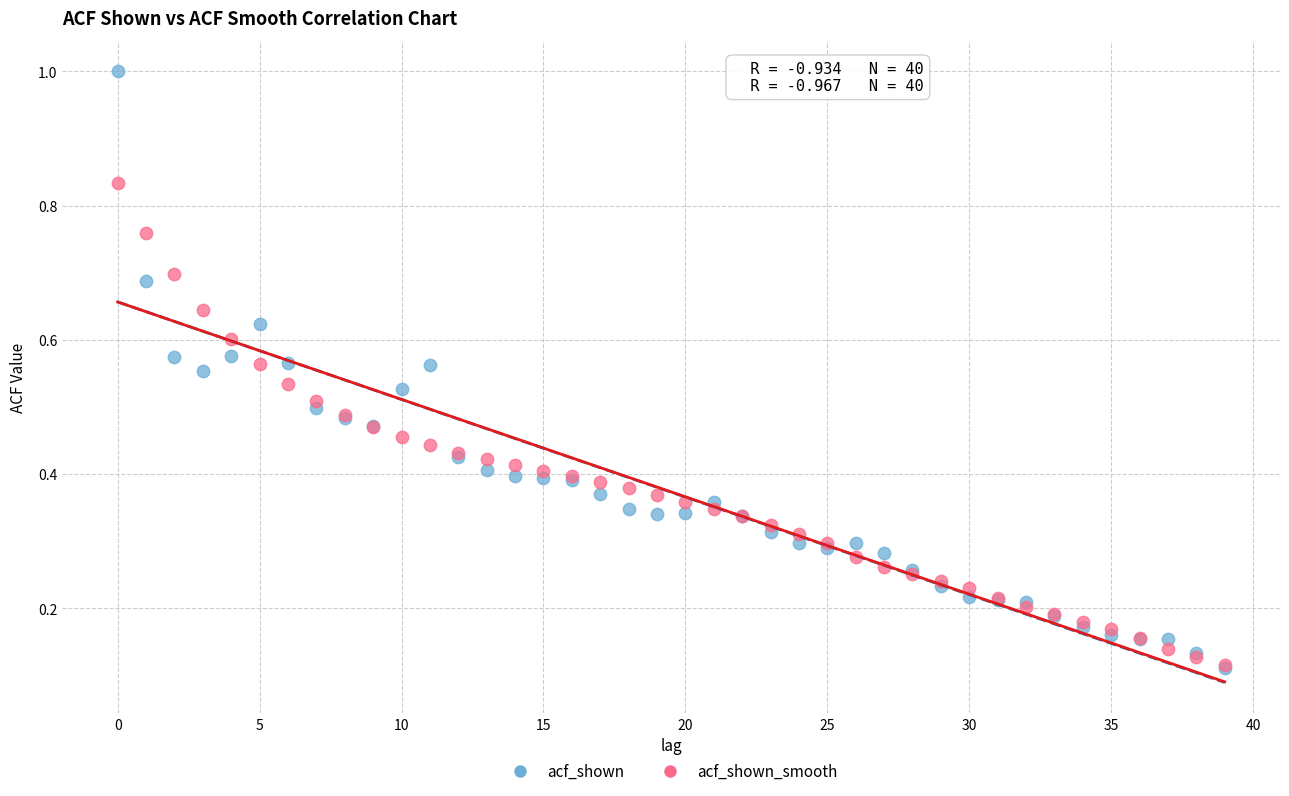

What are all the series names shown in the legend?

acf_shown, acf_shown_smooth